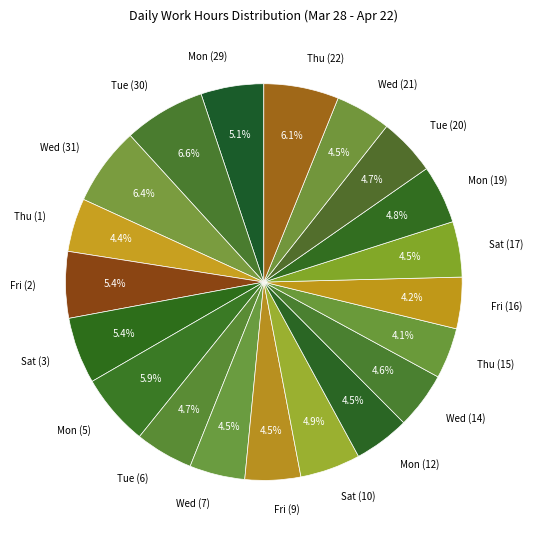

To the nearest percent, what percentage of the pie is Mon (5)?

6%